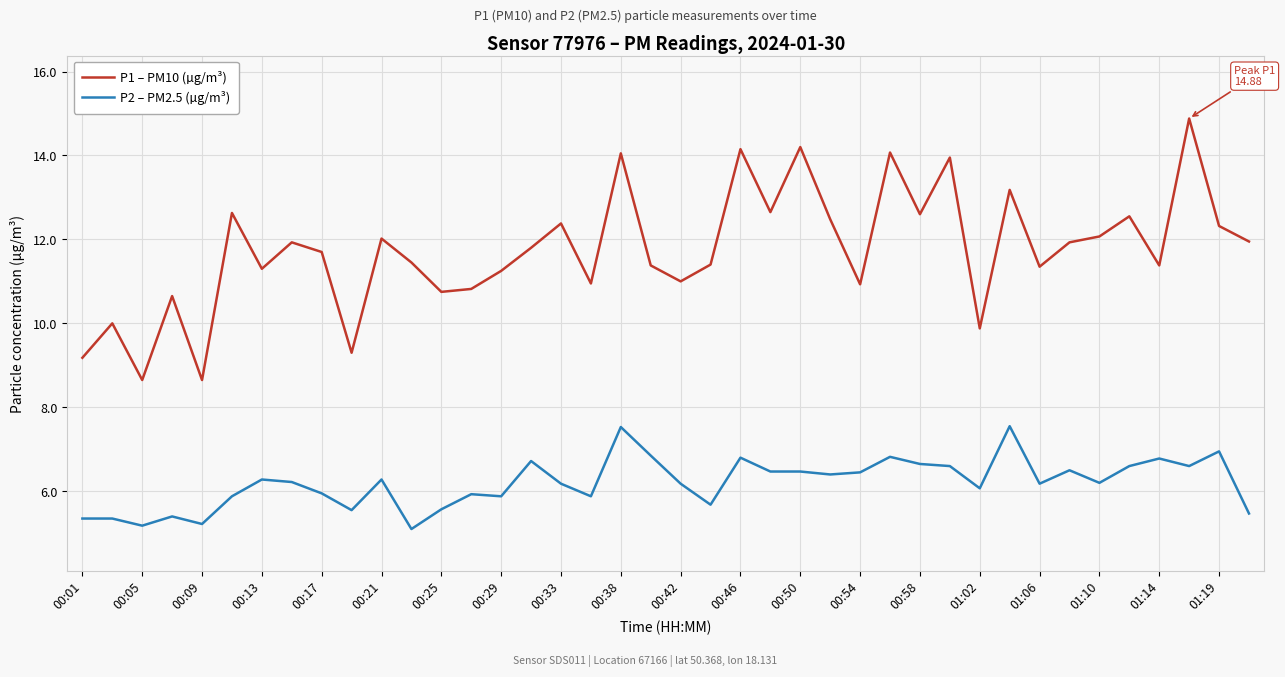

Which series has the largest total across all categories?

P1 – PM10 (µg/m³)